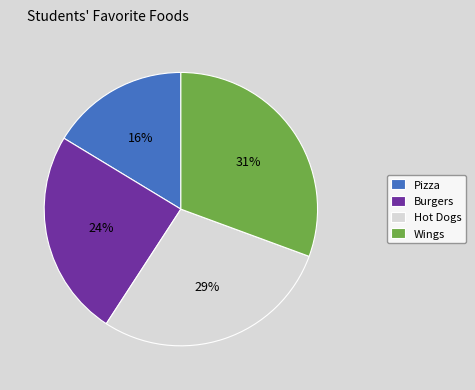

Does any single category account for the majority?

No